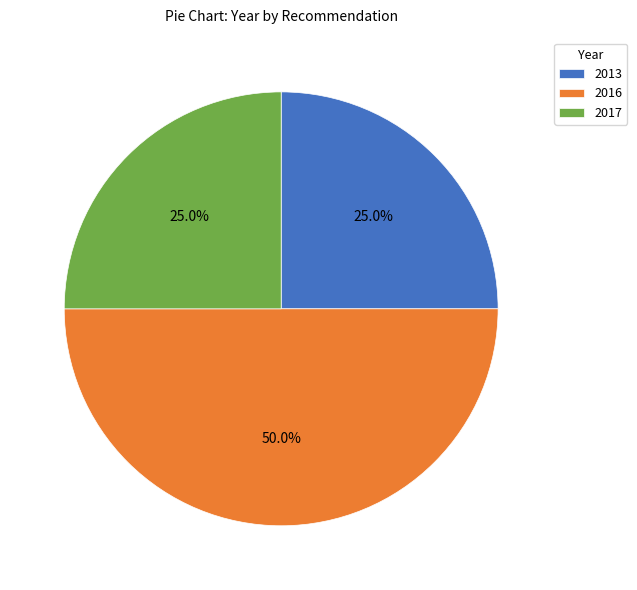

Is 2017 the majority of the pie?

No